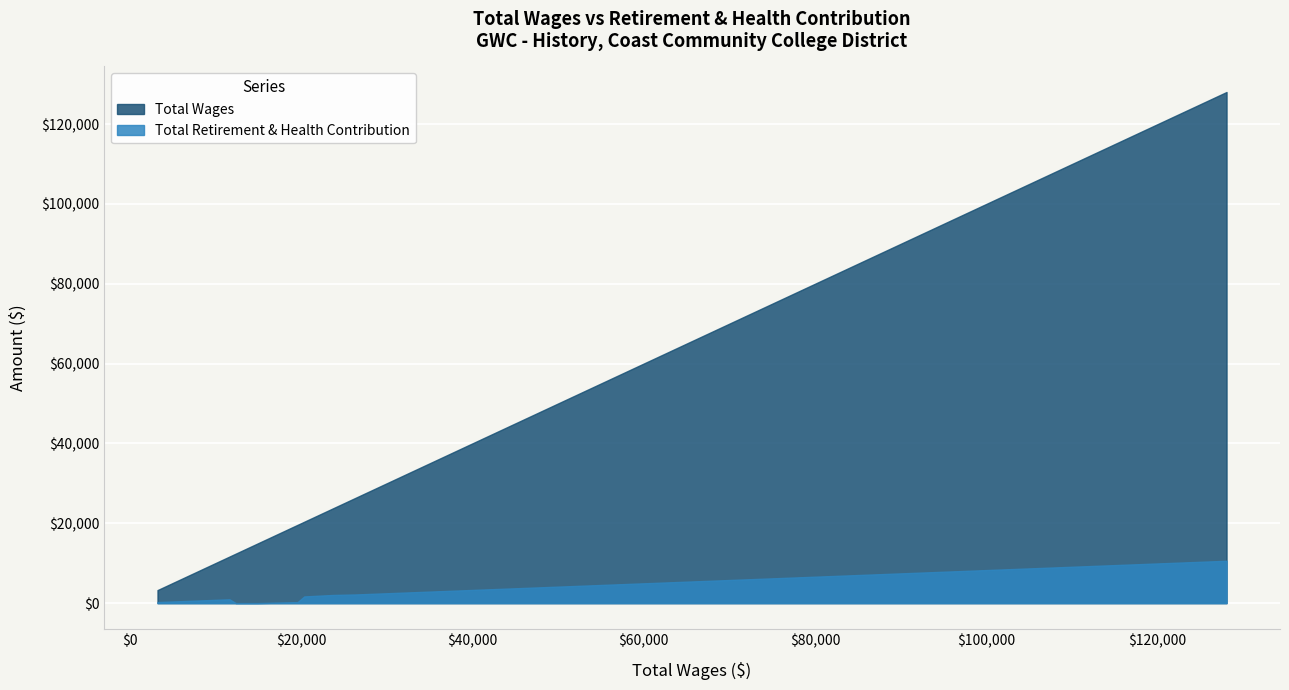

True or false: Total Retirement & Health Contribution and Total Wages cross at least once.

False